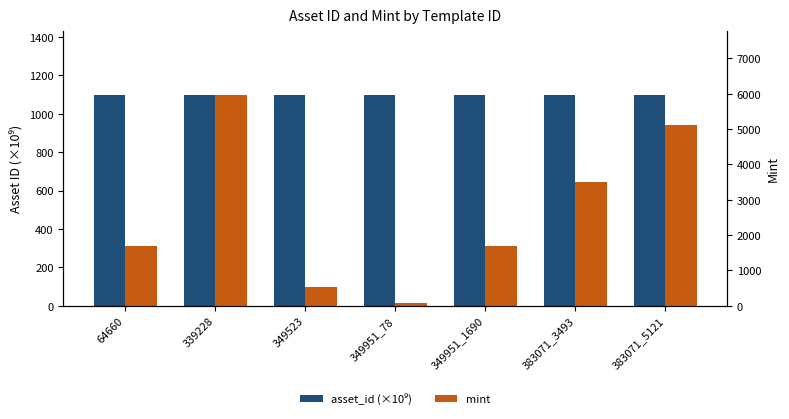

How many values in the mint series exceed 1690?

3